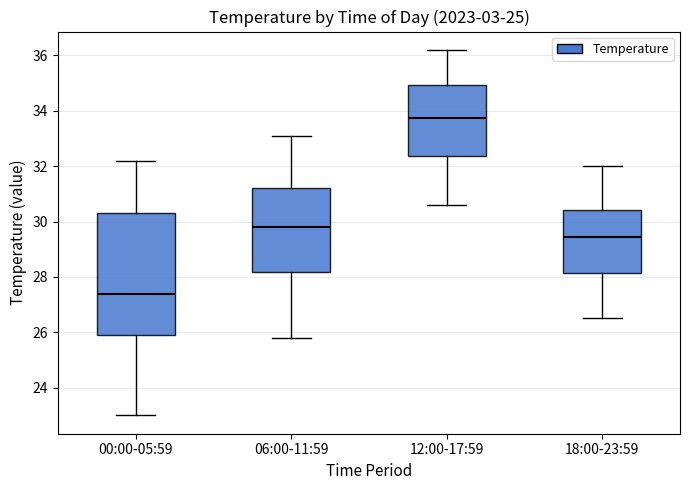

Where does the upper whisker of the box for 06:00-11:59 end on the y-axis? The values are not printed on the chart, so give them approximately, as read against the axis.

33.2